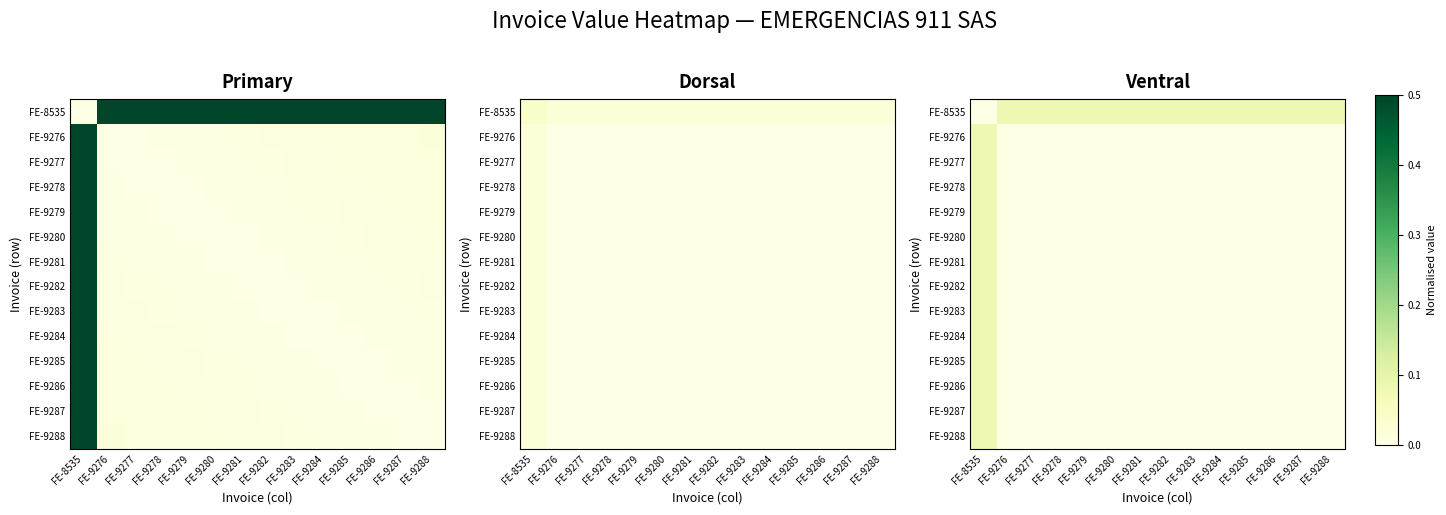

Which has a higher value, FE-9286 or FE-9281?

FE-9286